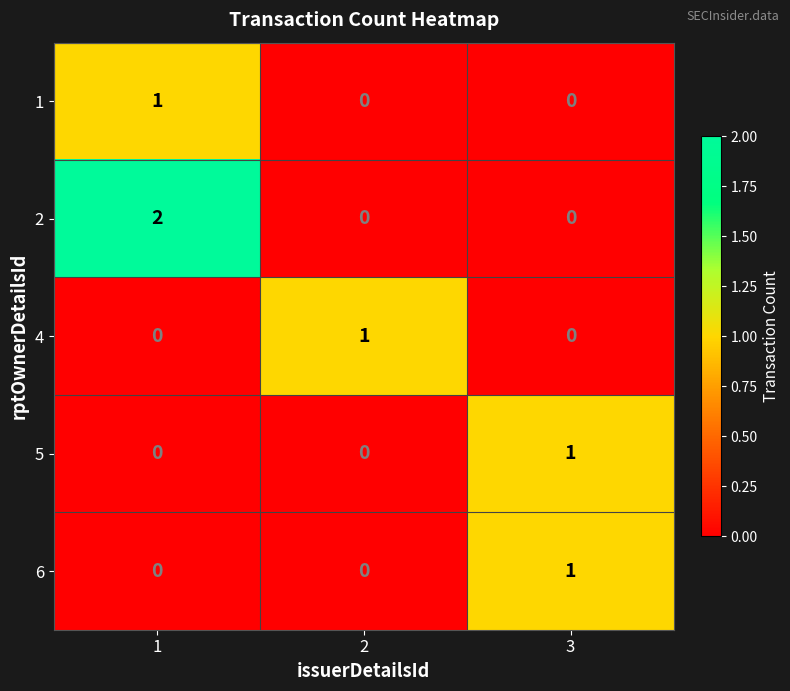

Which category has the highest value in the 5 series?

3